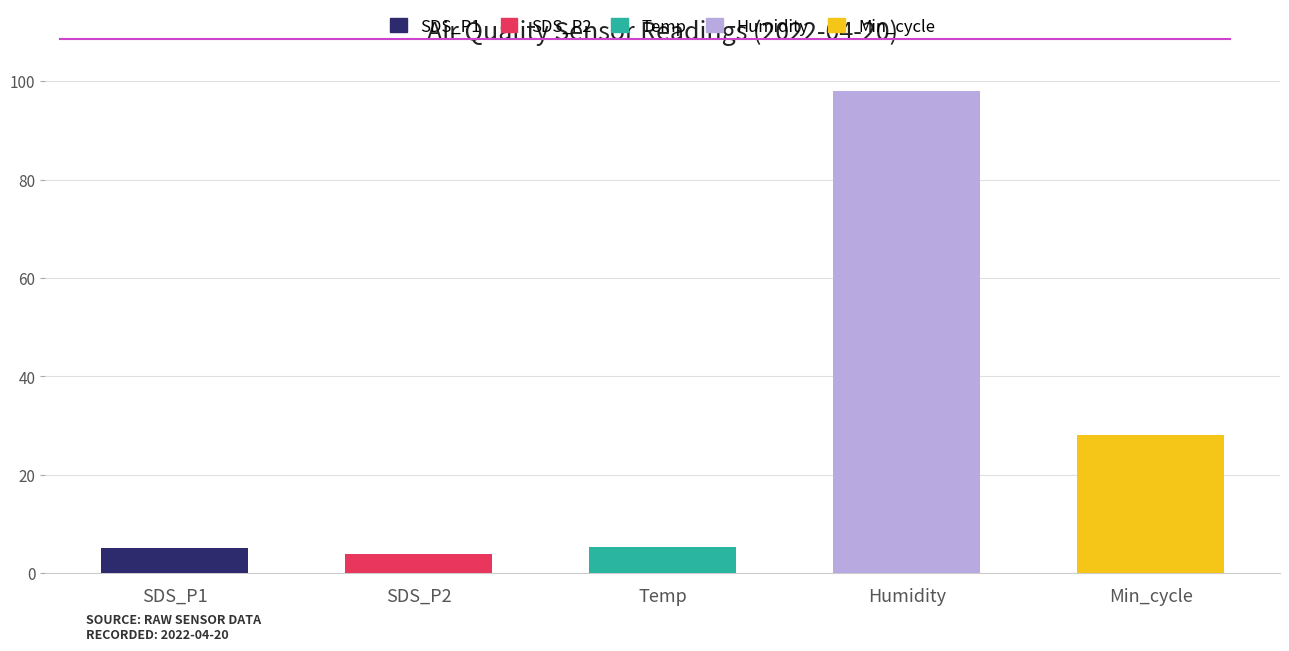

What is the value of the Min_cycle bar at the 9th from the left?

28.0